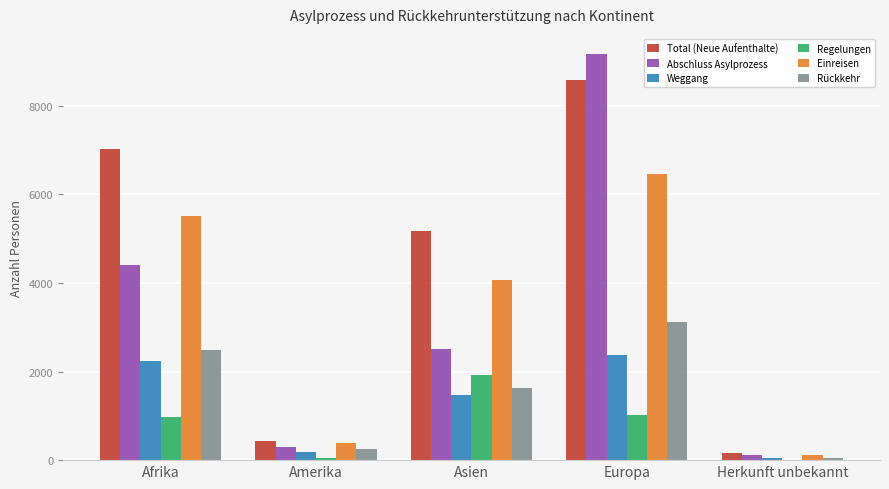

What is the sum of all Weggang values?

6355